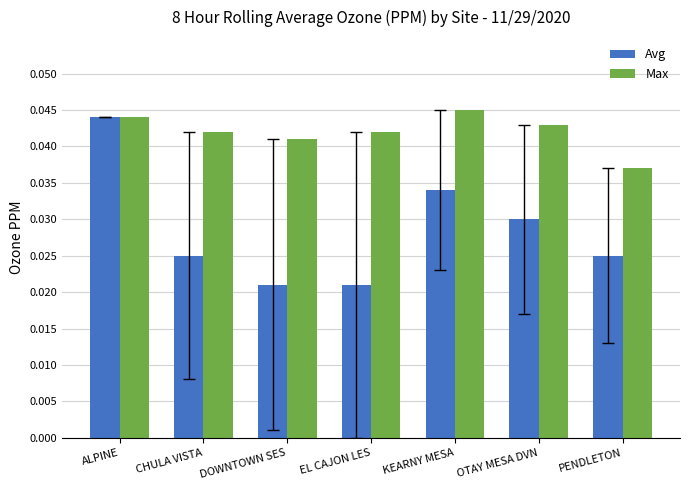

Which series has the largest range (max minus min)?

Avg